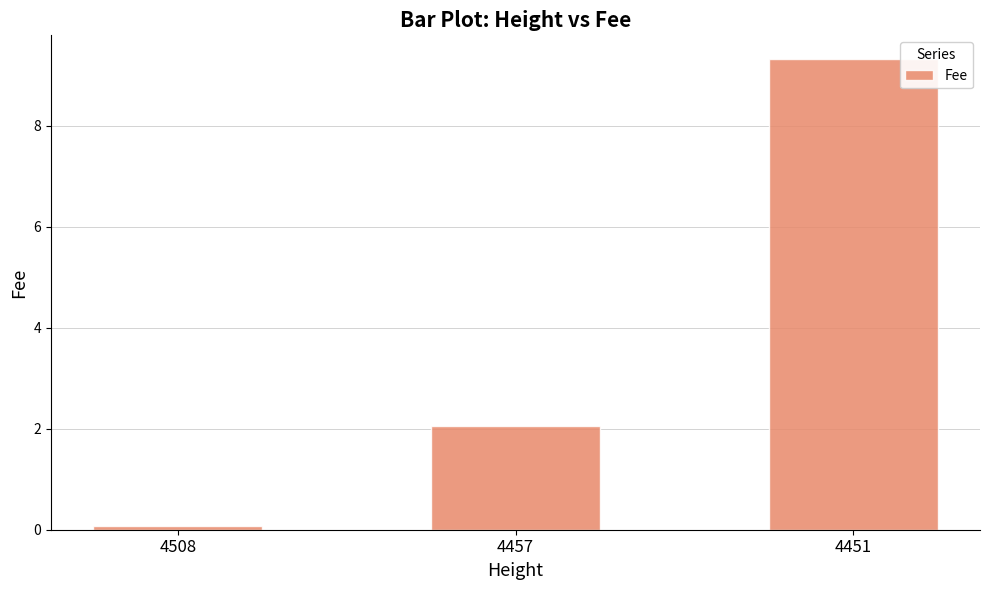

Rank the categories by value from highest to lowest.

4451, 4457, 4508